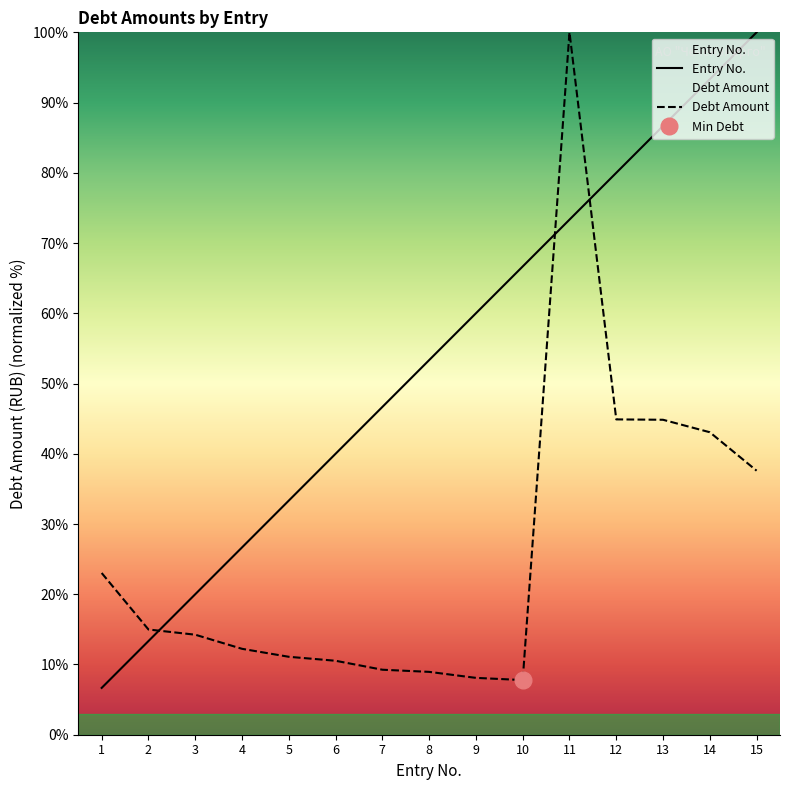

Which series has the widest spread of values?

Entry No.